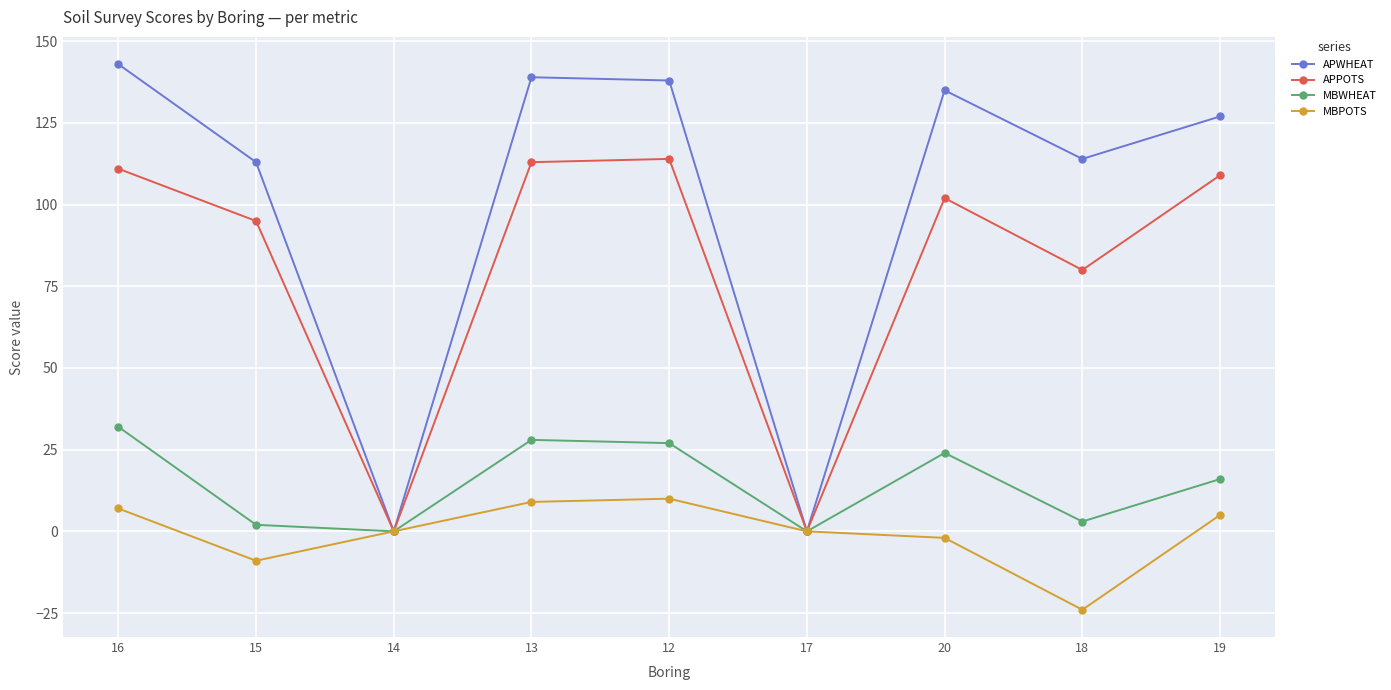

Is this an area chart (filled region under the line)?

No